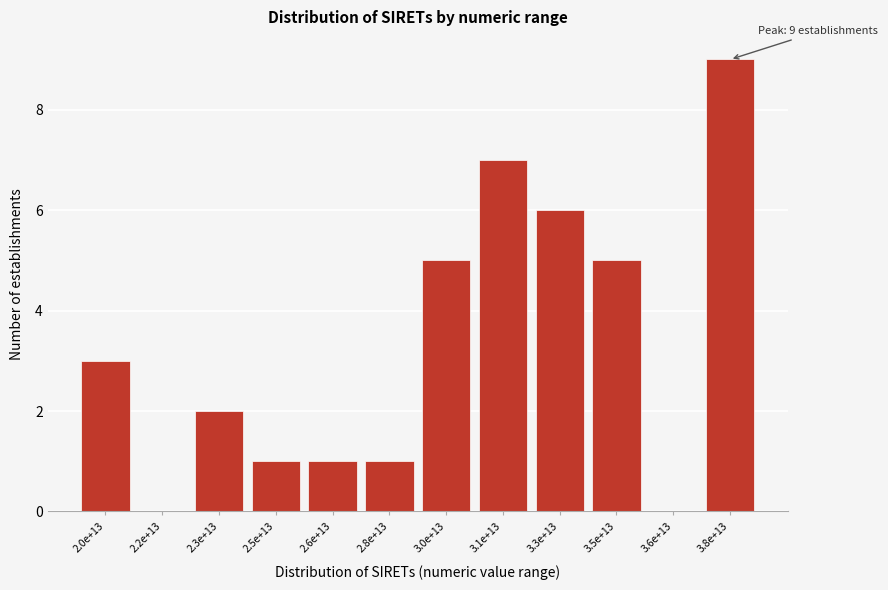

Reading right to left, transcribe all the data shown in this chart.

3.8e+13=9	3.6e+13=0	3.5e+13=5	3.3e+13=6	3.1e+13=7	3.0e+13=5	2.8e+13=1	2.6e+13=1	2.5e+13=1	2.3e+13=2	2.2e+13=0	2.0e+13=3